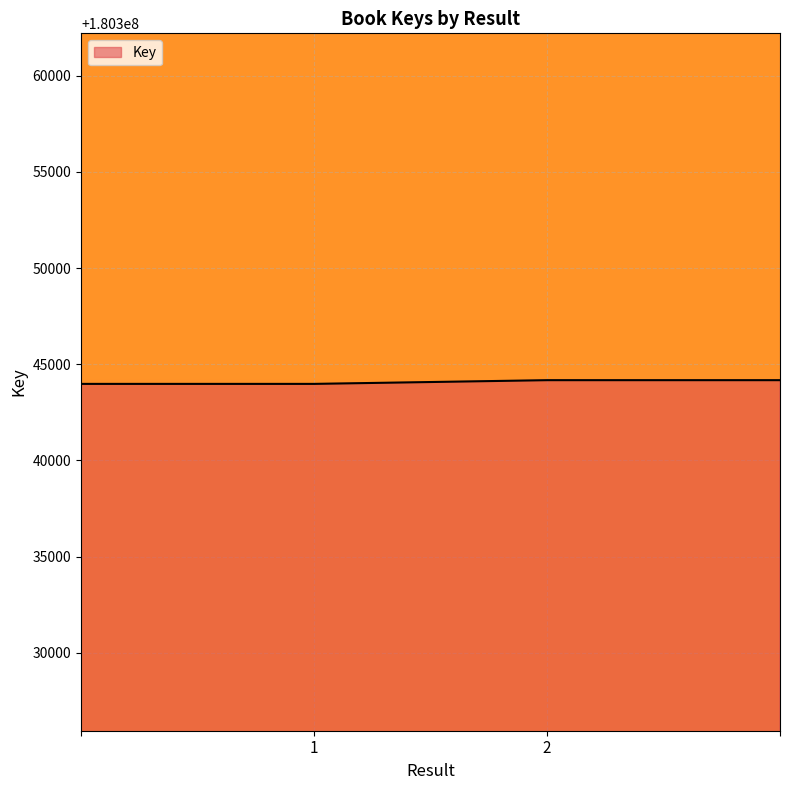

What is the greatest value displayed?

180344171